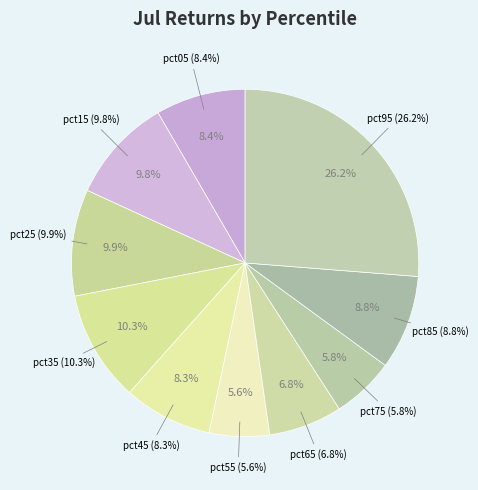

True or false: pct35 accounts for 1% of the total.

False